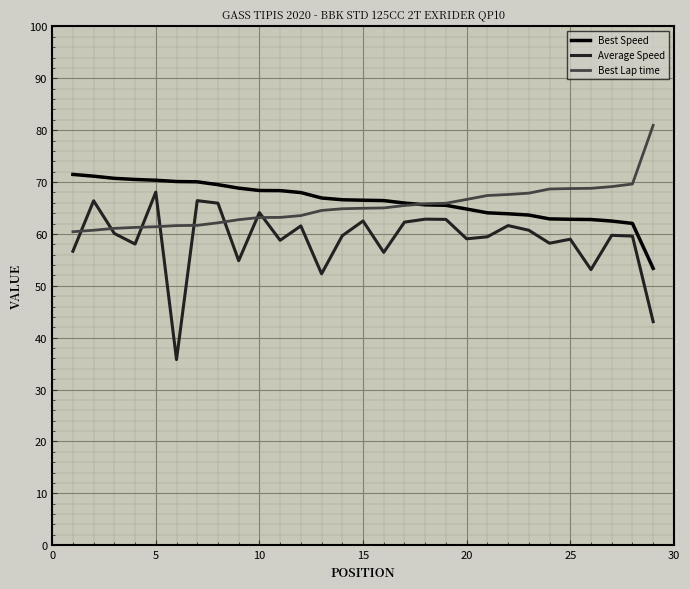

True or false: Best Speed and Average Speed cross at least once.

False